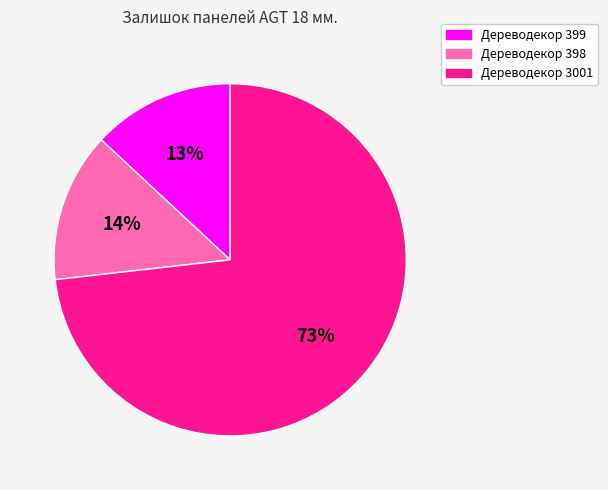

To the nearest percent, what is the difference between the largest and smallest slice percentages?

60%